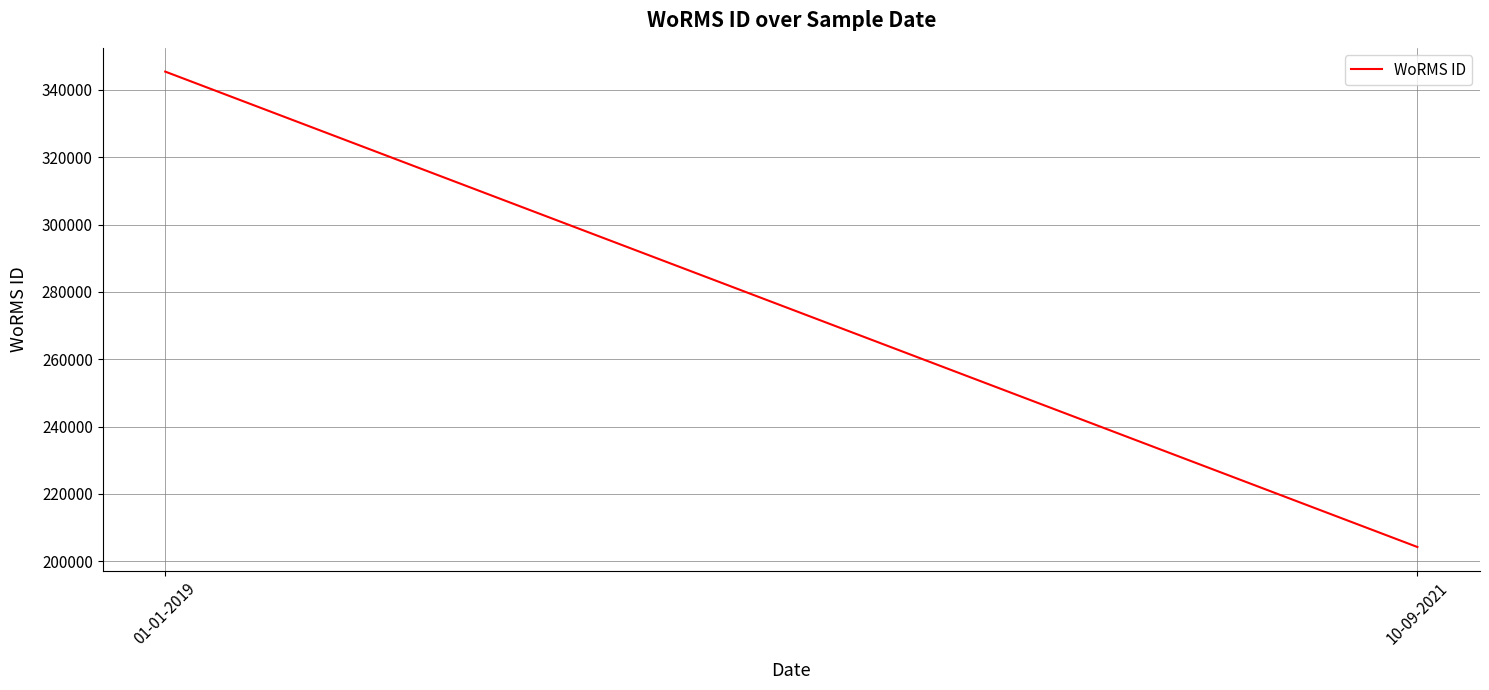

The value at 10-09-2021 is 44749. True or false?

False